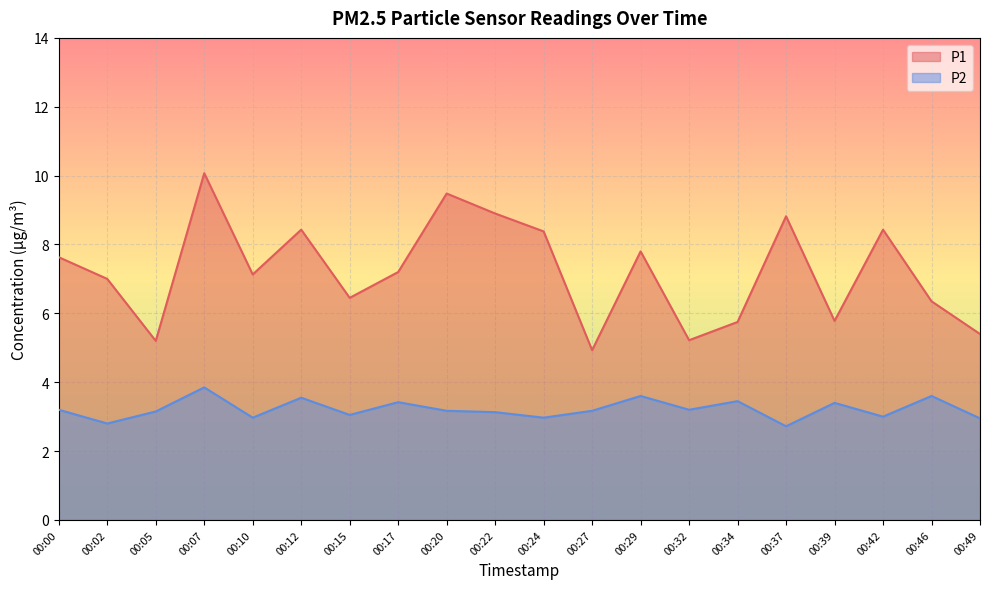

Rank the series at 00:10 from highest to lowest value.

P1, P2